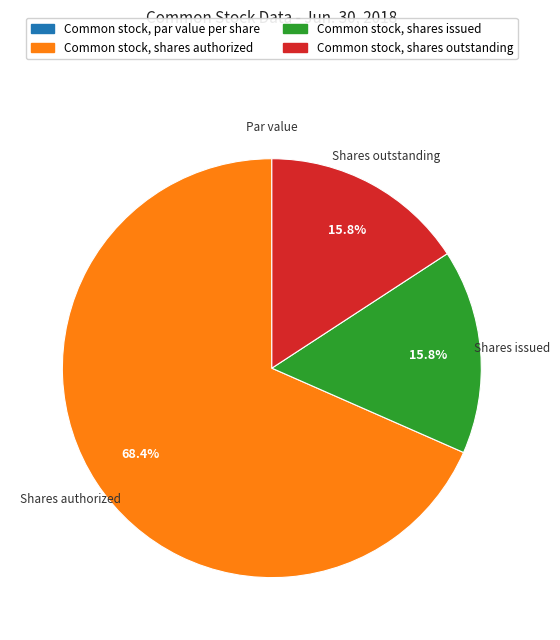

How much of the chart is everything except Common stock, shares authorized?

31.6%